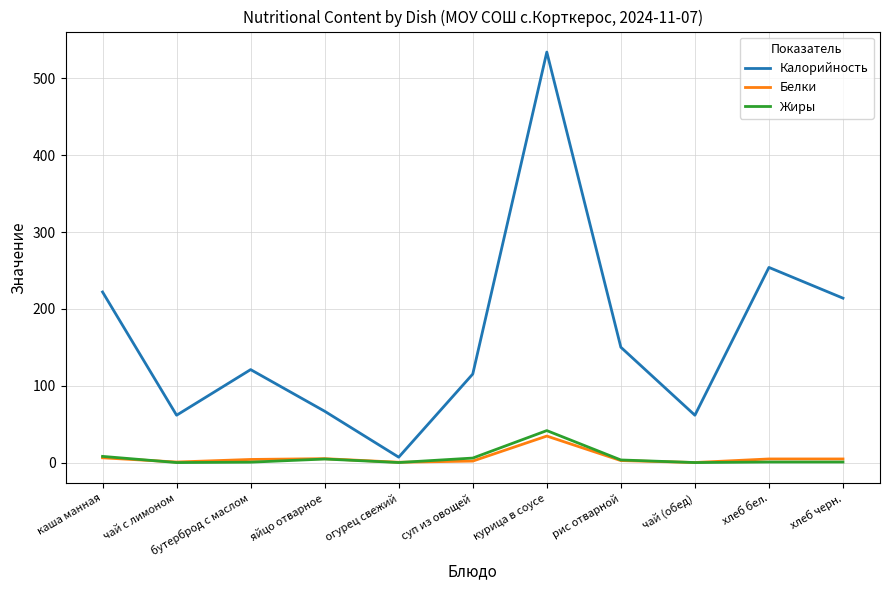

At how many categories does at least one series exceed 237?

2